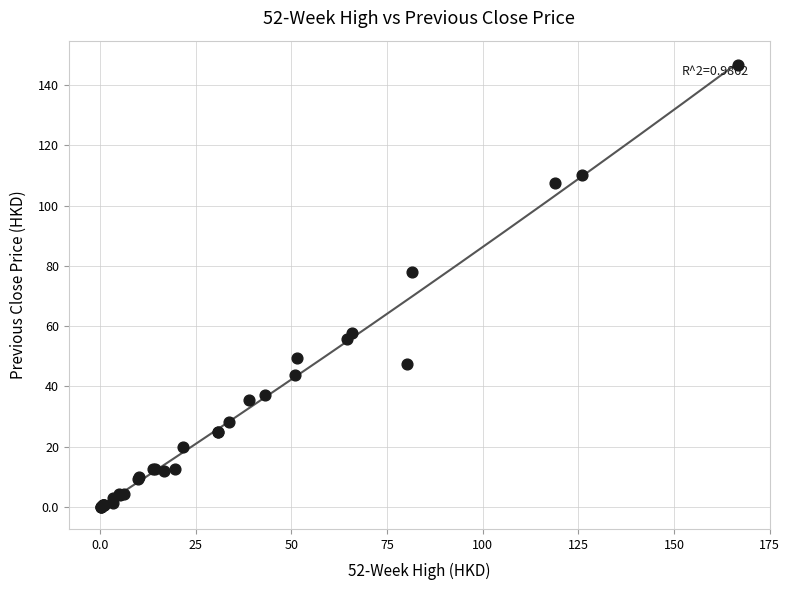

What Y value in the scatter plot is closest to 73?

78.1